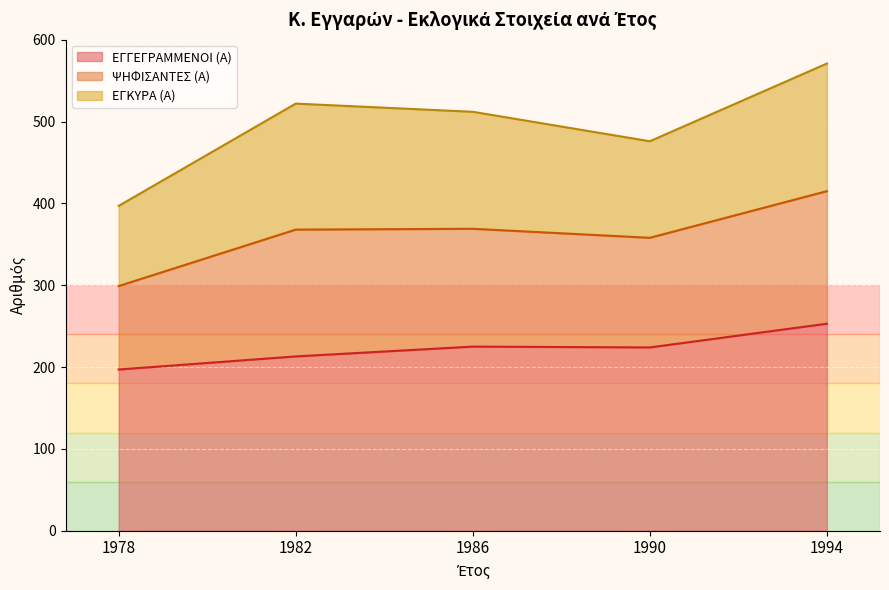

Which series has the largest range (max minus min)?

ΨΗΦΙΣΑΝΤΕΣ (Α)